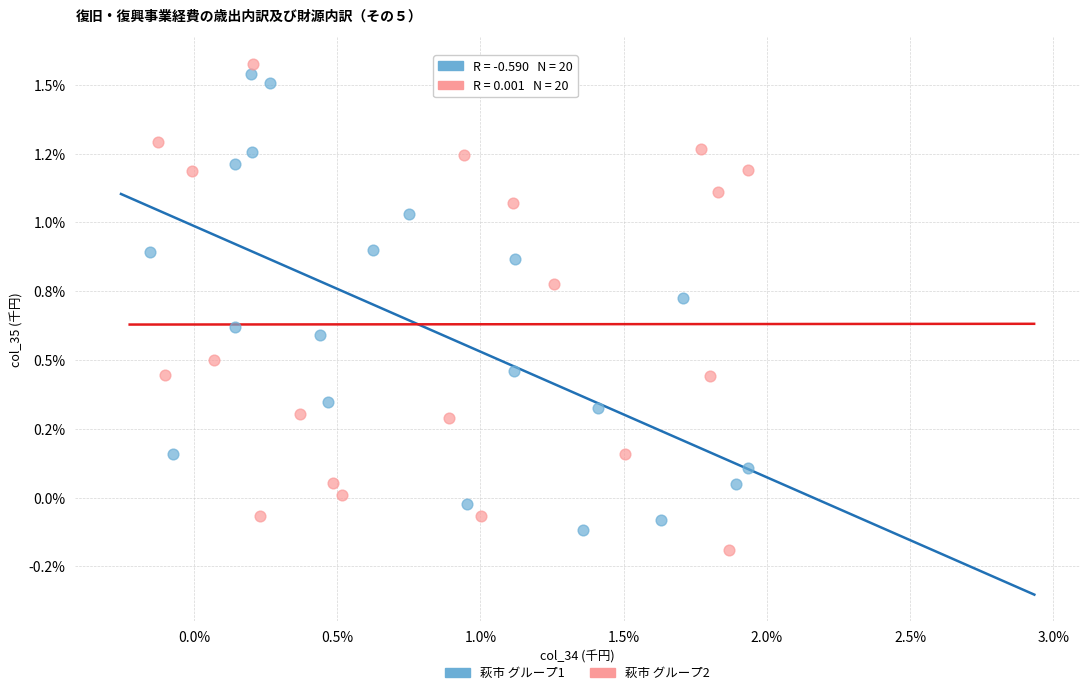

Which series has the largest Y range (max minus min)?

萩市 グループ2